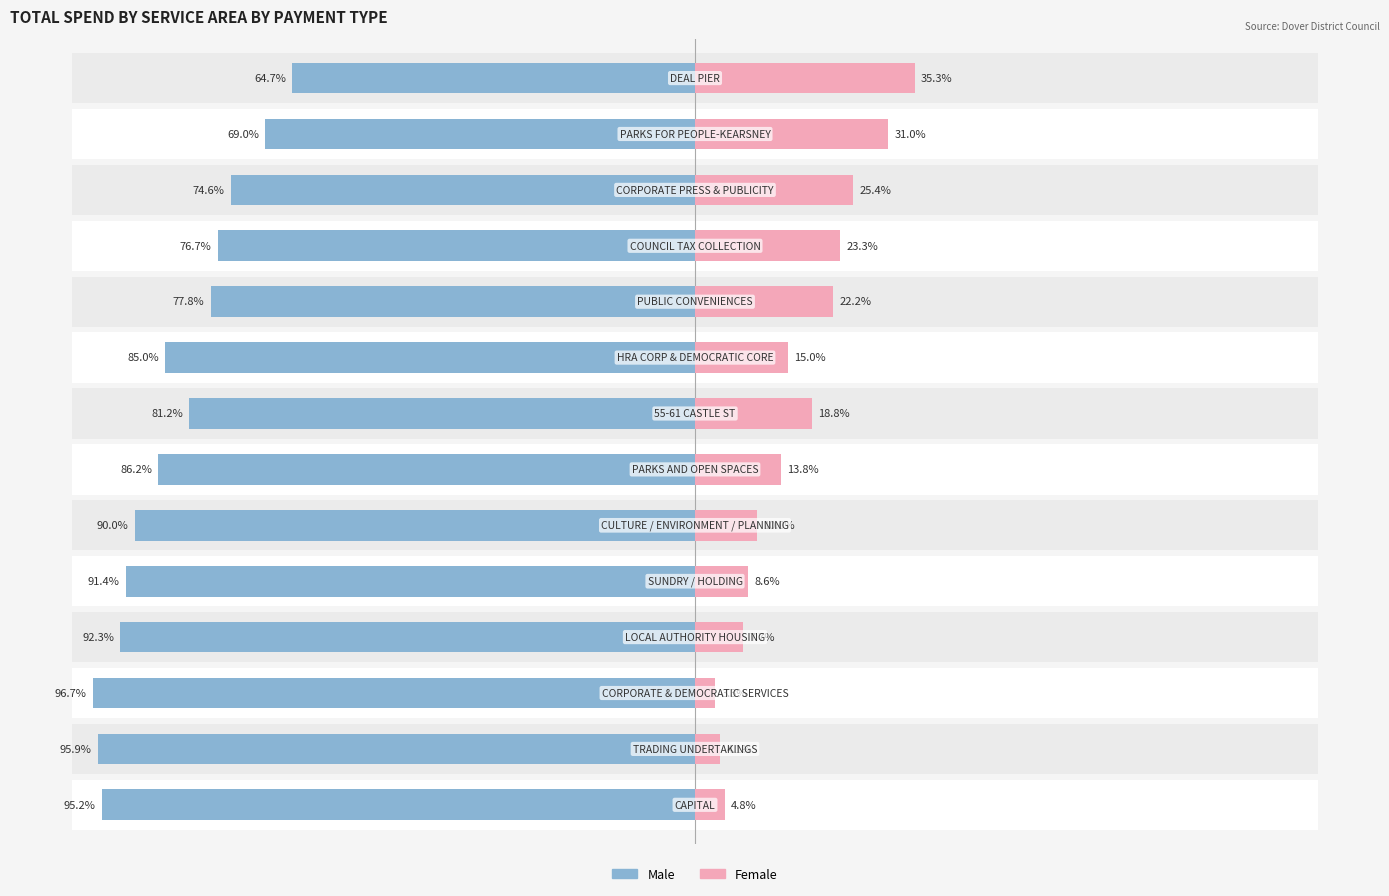

Count the number of categories in the chart.

14